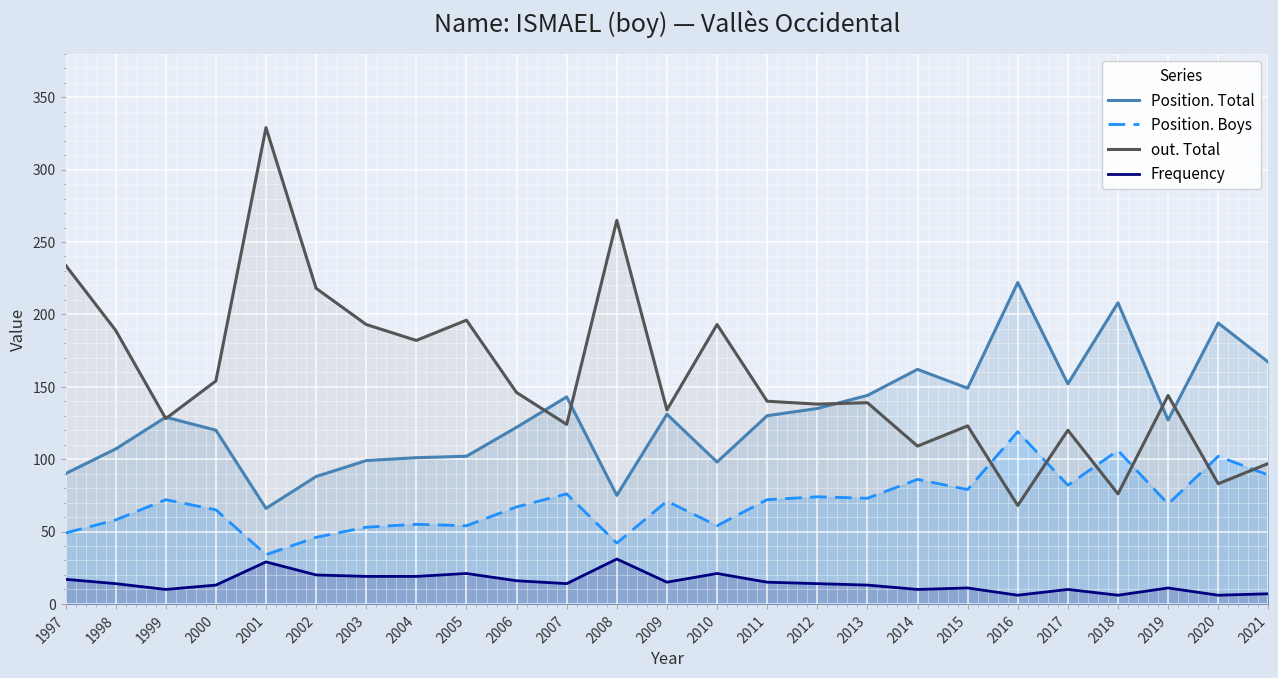

Which label corresponds to the largest value in the chart?

2001